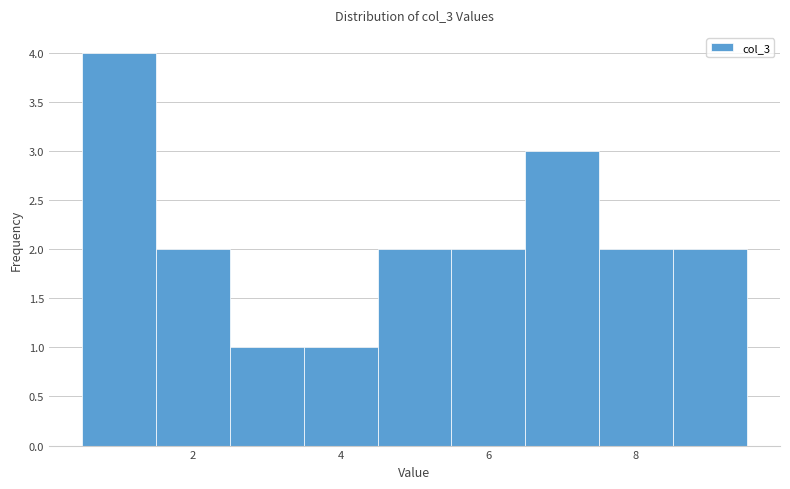

Reading left to right, transcribe this chart: for each bar, give the range it covers on the x-axis and its height. Neither the bar edges nor the heights are printed on the chart, so give them approximately, as read against the axes.

0.5 to 1.5: 4
1.5 to 2.5: 2
2.5 to 3.5: 1
3.5 to 4.5: 1
4.5 to 5.5: 2
5.5 to 6.5: 2
6.5 to 7.5: 3
7.5 to 8.5: 2
8.5 to 9.5: 2